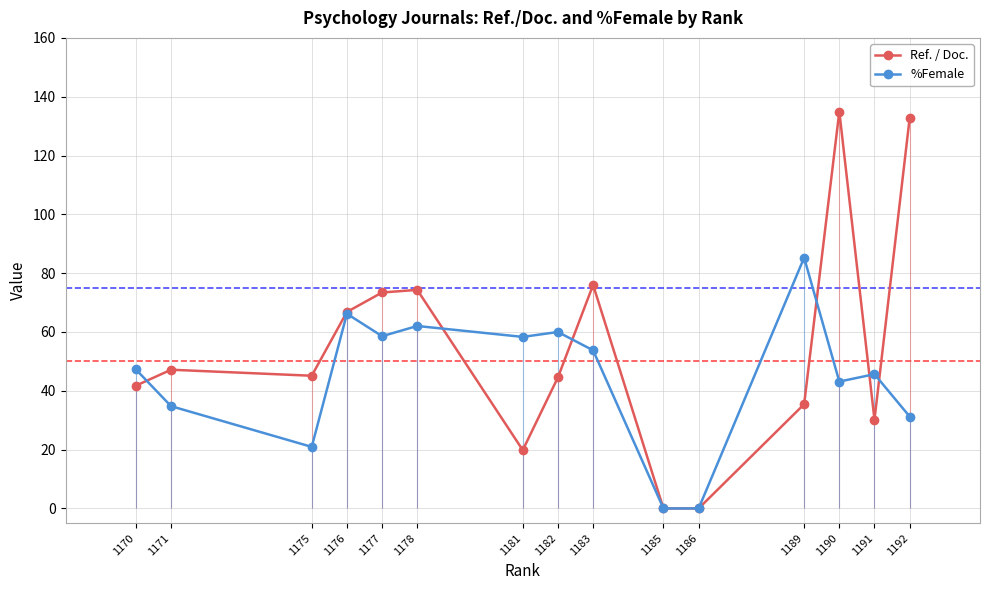

True or false: %Female has more than 1 points higher than both neighbors.

True